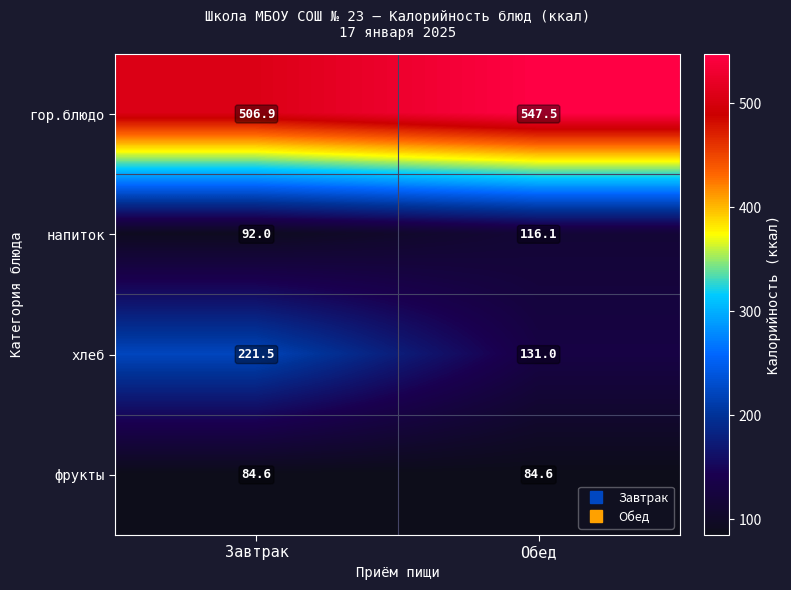

What is the average value of the фрукты series?

84.6